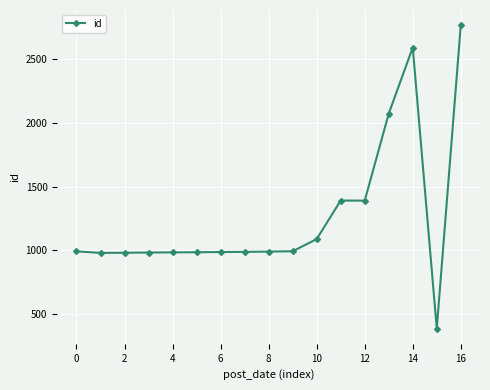

True or false: there are more than 1 points higher than both neighbors.

True